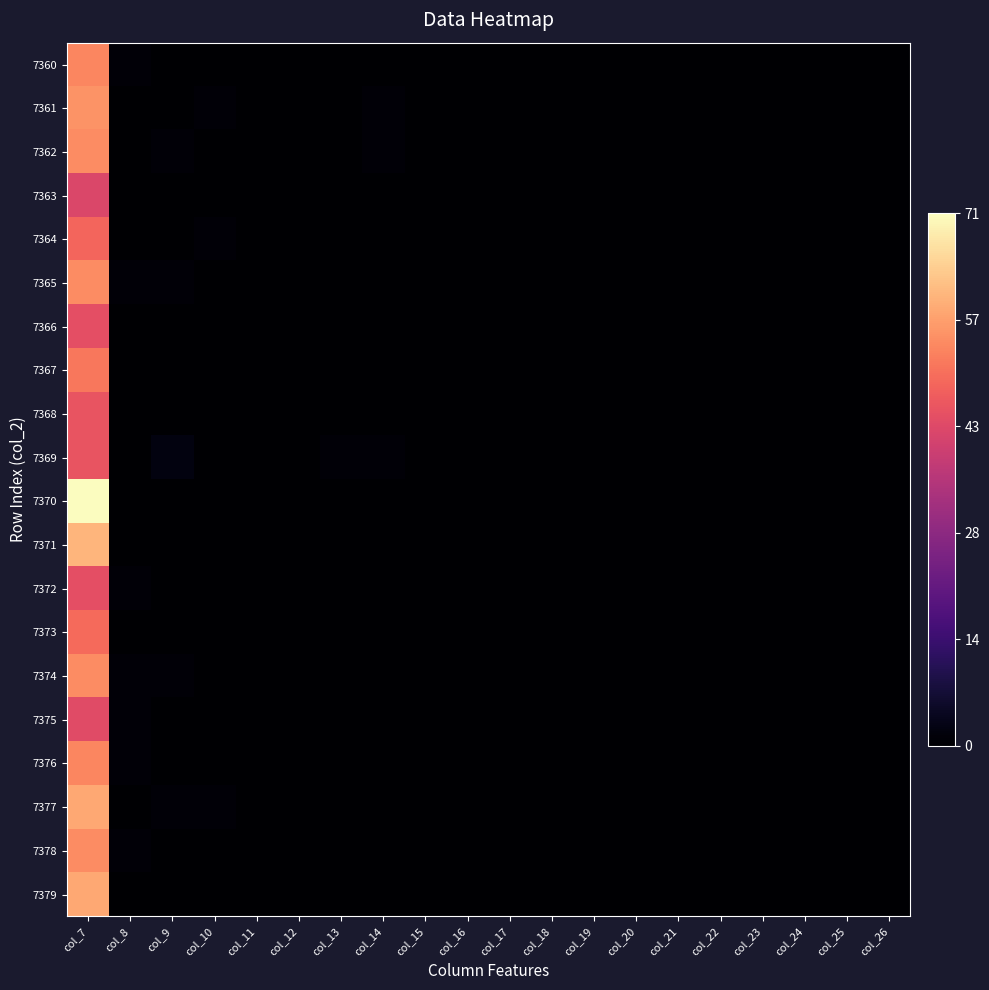

List the series in order of their peak value, lowest first.

7363, 7375, 7366, 7372, 7368, 7369, 7364, 7373, 7367, 7360, 7376, 7362, 7365, 7374, 7378, 7361, 7377, 7379, 7371, 7370